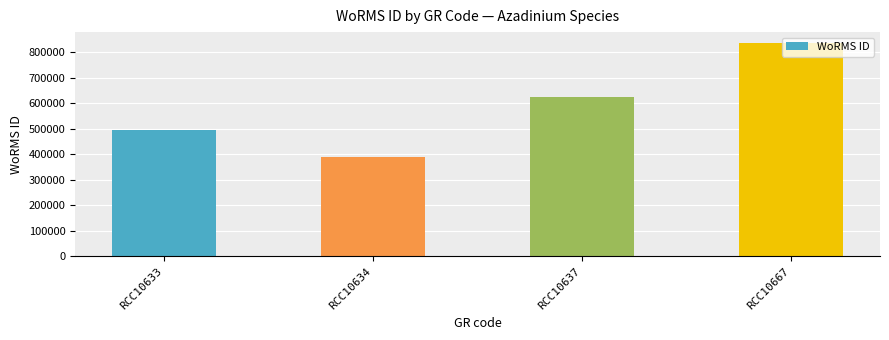

How many data points are less than 624513?

2